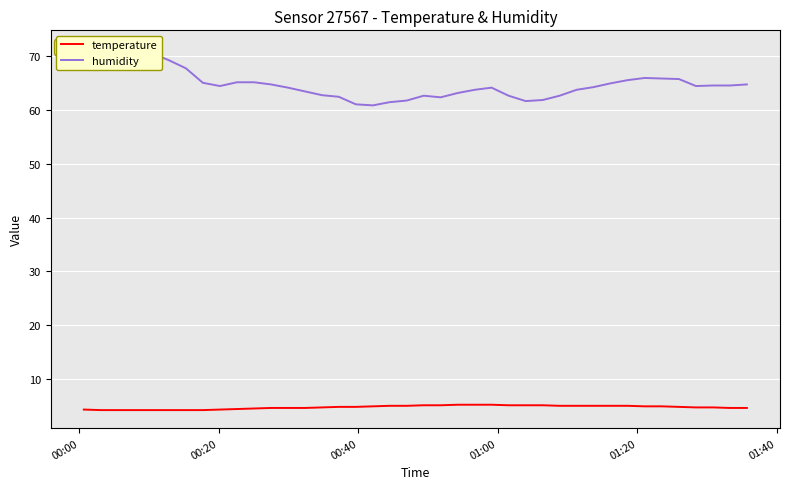

What is the maximum value shown in the chart?

71.5